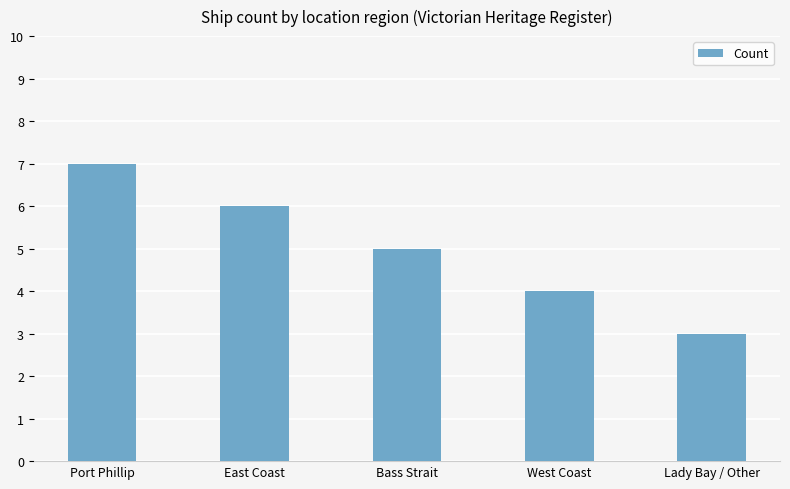

Reading left to right, transcribe all the data shown in this chart.

7	6	5	4	3